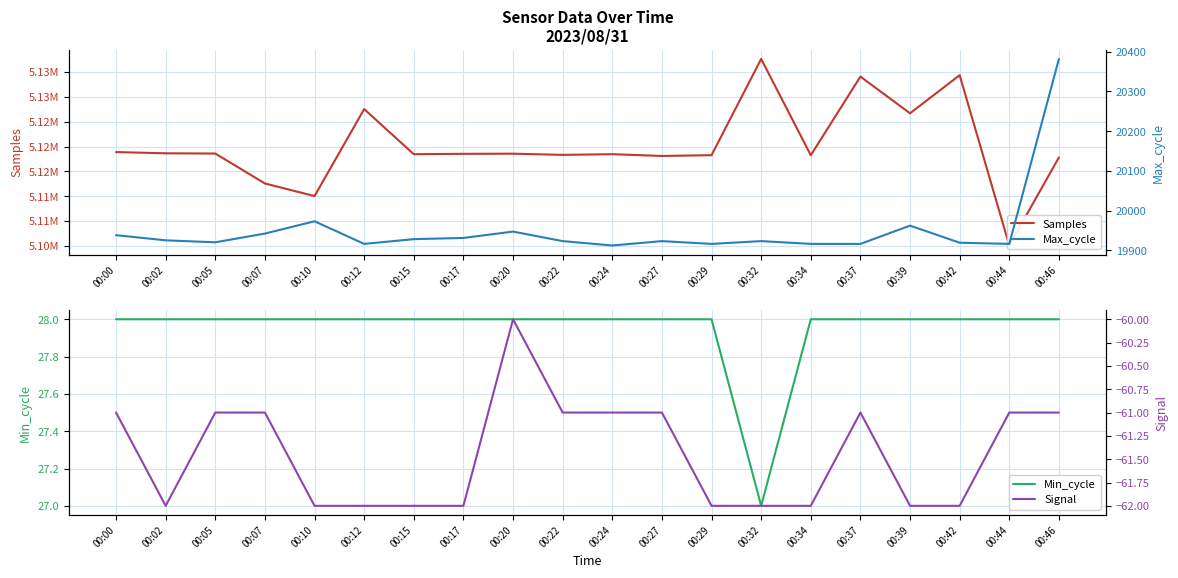

What is the value of the Min_cycle point at the 17th from the left?

28